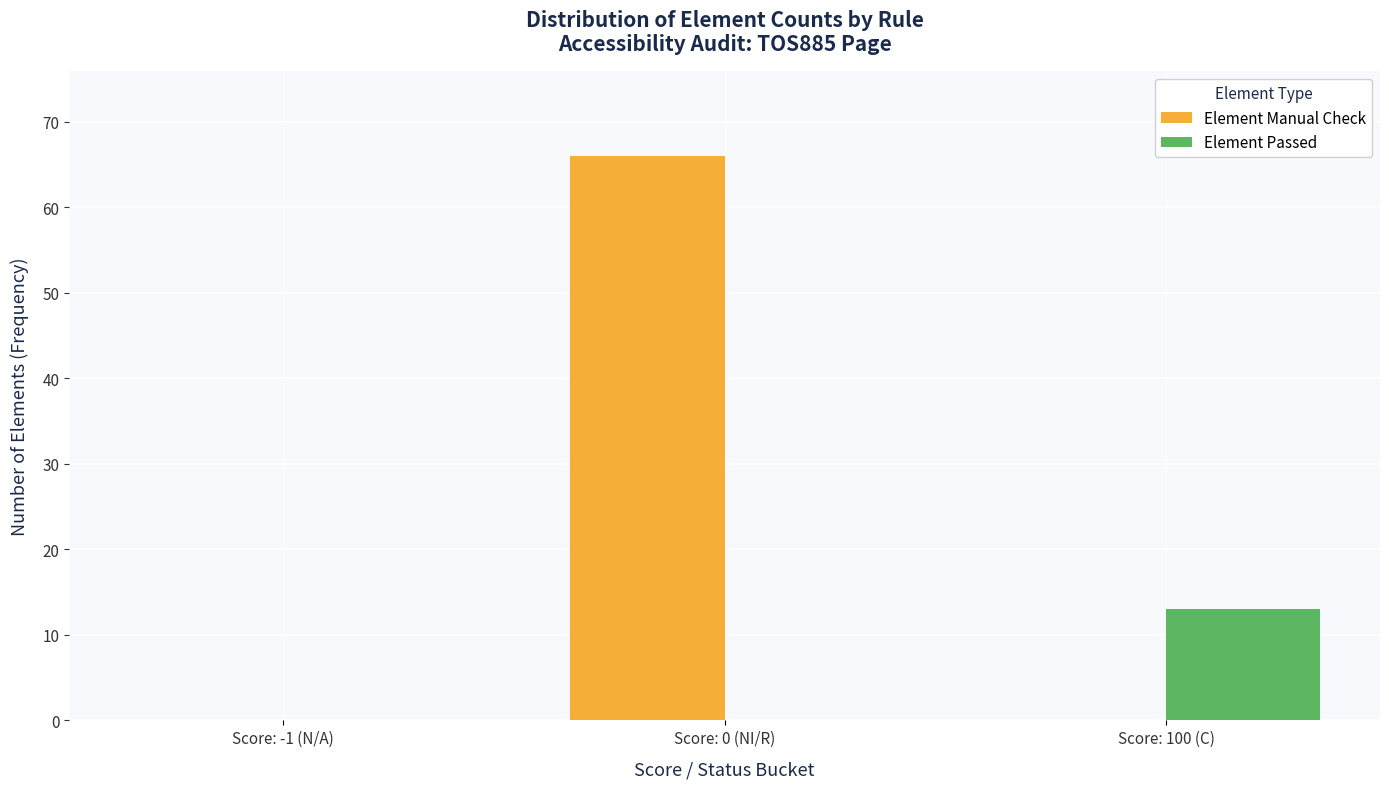

Reading right to left, list all the values displayed in this chart.

Element Manual Check: Score: 100 (C)=0	Score: 0 (NI/R)=66	Score: -1 (N/A)=0
Element Passed: Score: 100 (C)=13	Score: 0 (NI/R)=0	Score: -1 (N/A)=0